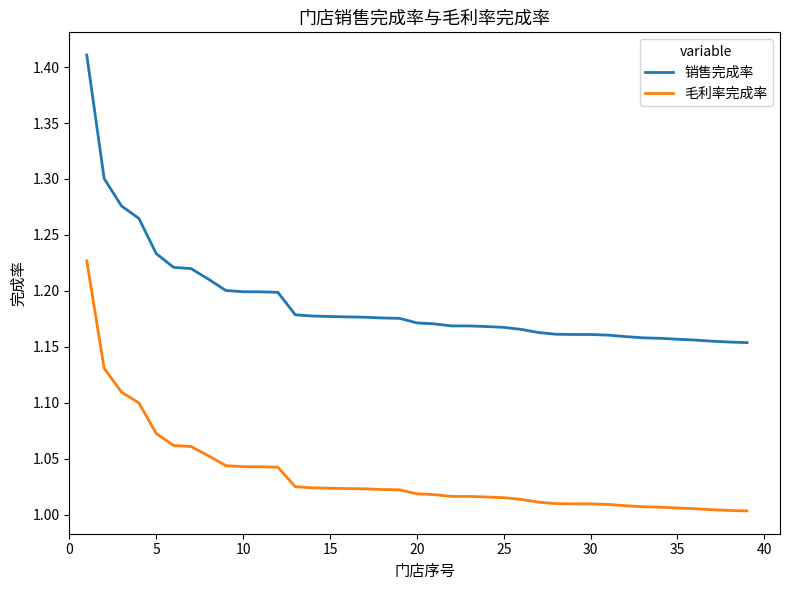

List the series in order of their peak value, highest first.

销售完成率, 毛利率完成率